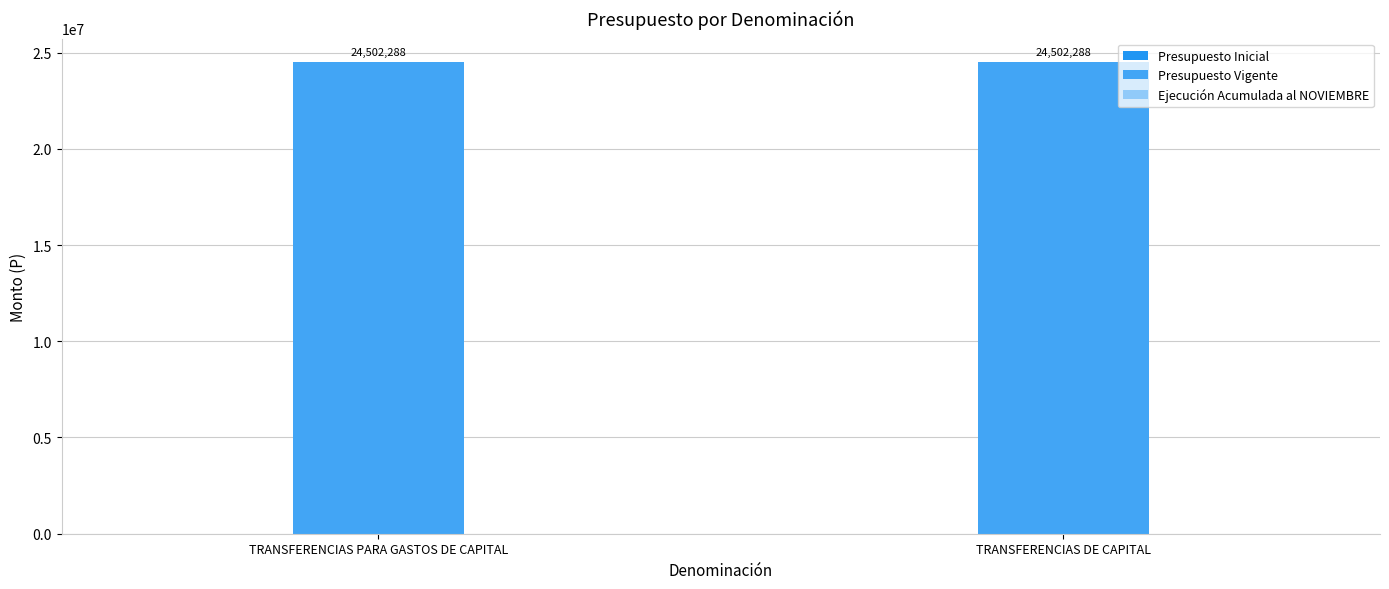

Between TRANSFERENCIAS PARA GASTOS DE CAPITAL and TRANSFERENCIAS DE CAPITAL, which is larger?

TRANSFERENCIAS PARA GASTOS DE CAPITAL